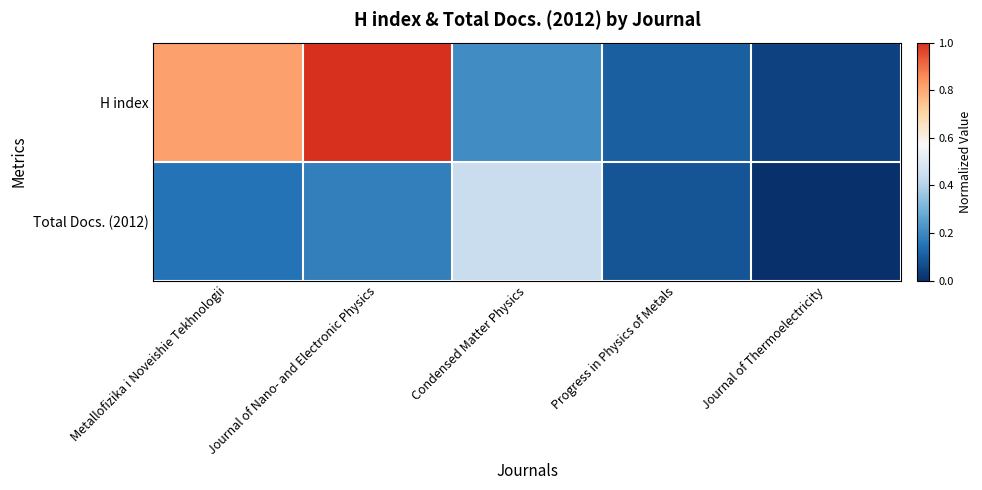

Rank the series by their maximum value, from highest to lowest.

H index, Total Docs. (2012)